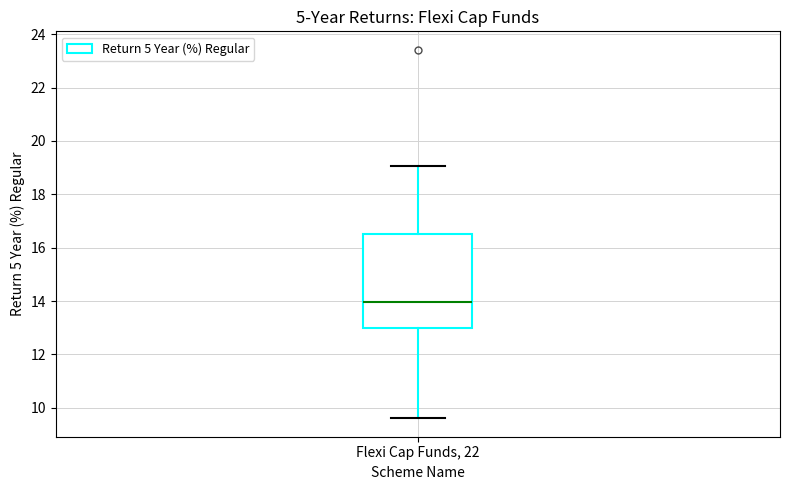

Transcribe this box plot: give where the median line is, the range the box spans, and where the two whiskers end, as read against the y-axis. The values are not printed on the chart, so give them approximately, as read against the axis.

median 14.0, box 13.0 to 16.6, whiskers 9.6 to 19.0